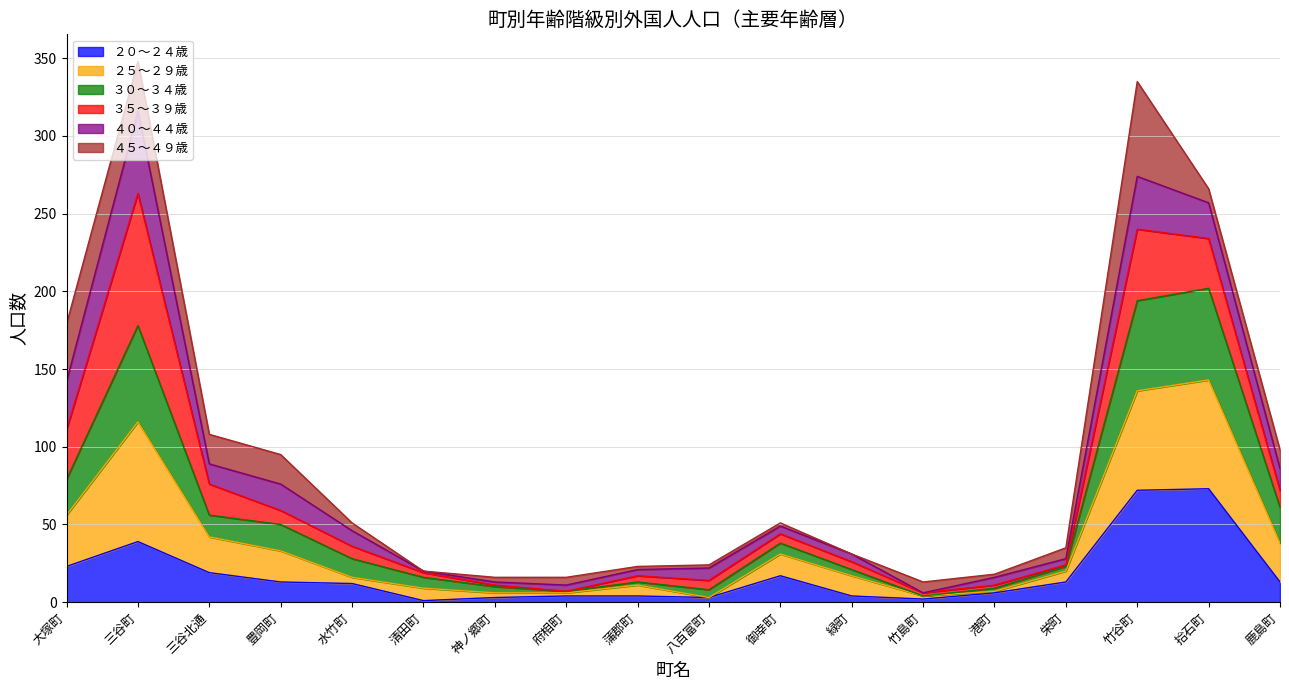

What is the label of the 3rd point from the left?

三谷北通